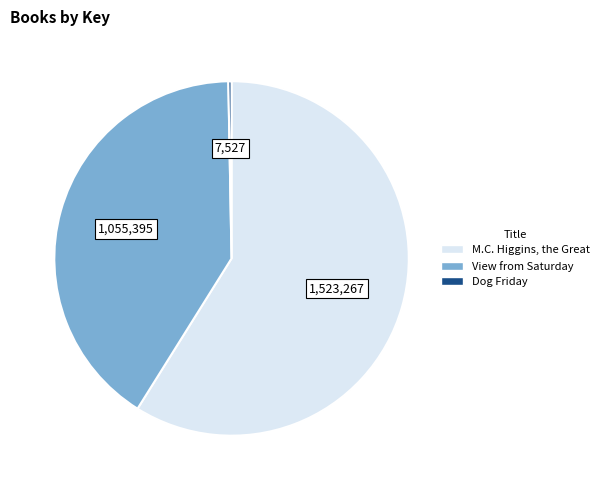

Which has a higher value, Dog Friday or M.C. Higgins, the Great?

M.C. Higgins, the Great